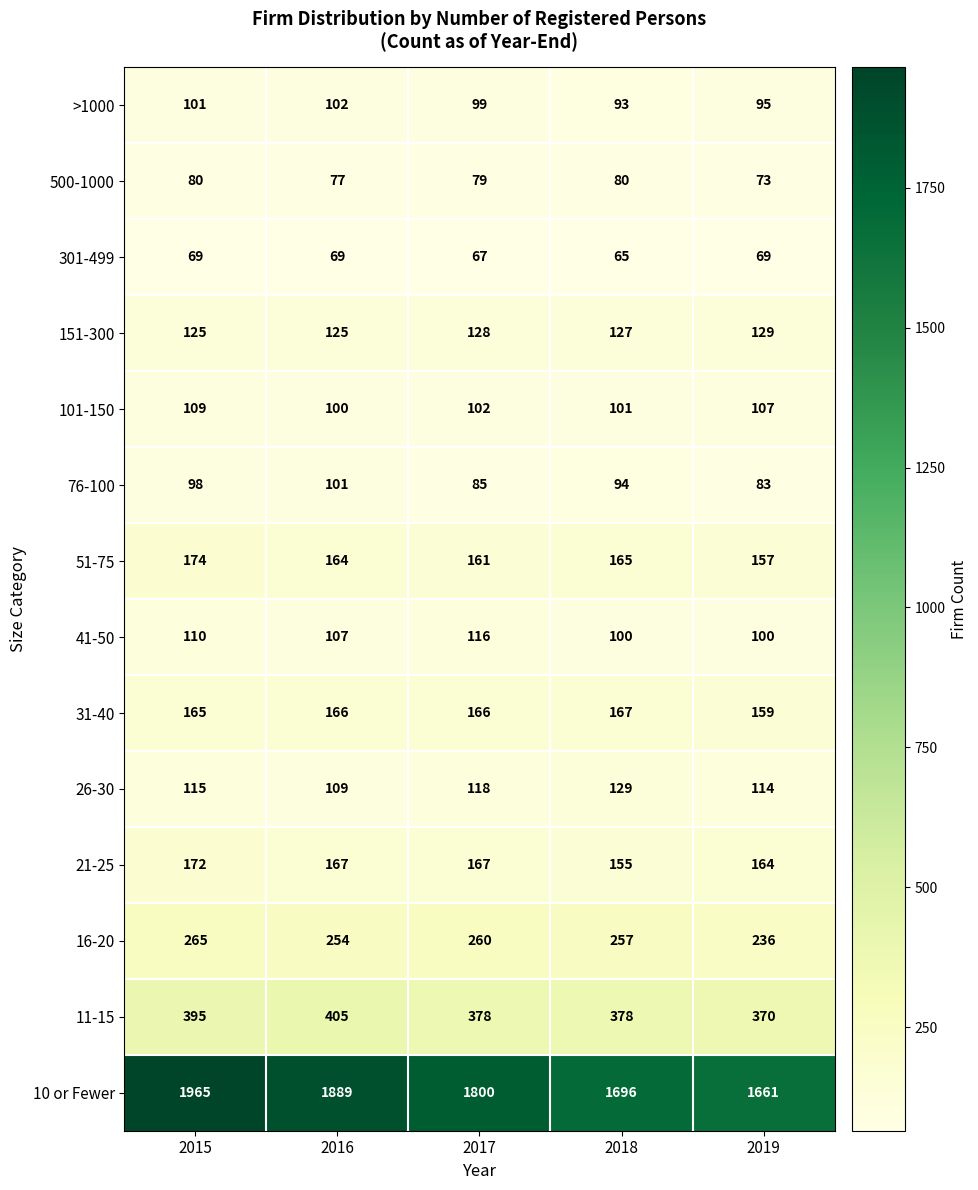

True or false: 11-15 has a value of 643 at 2015.

False